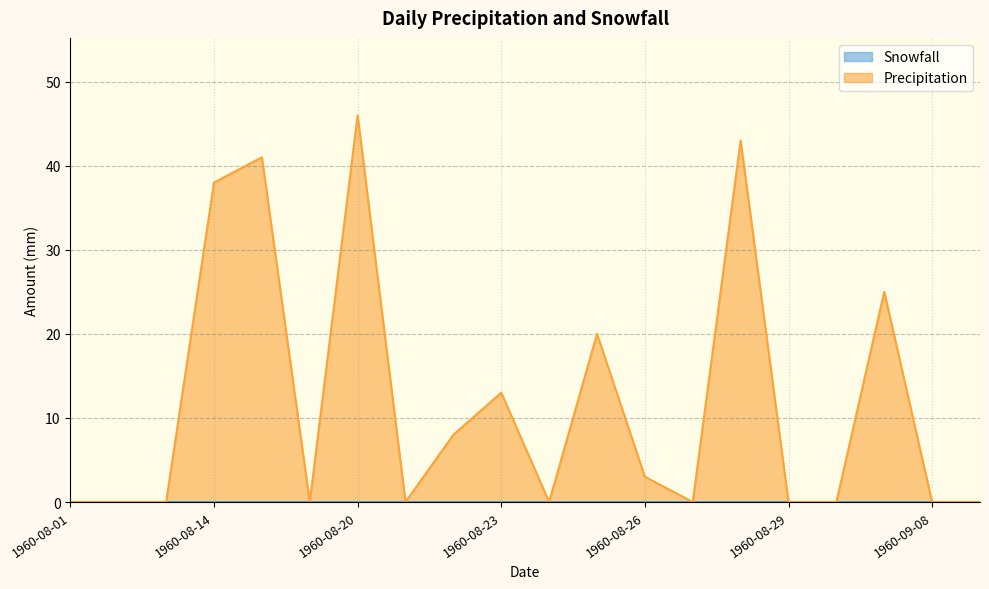

How many lines are shown in the chart?

2